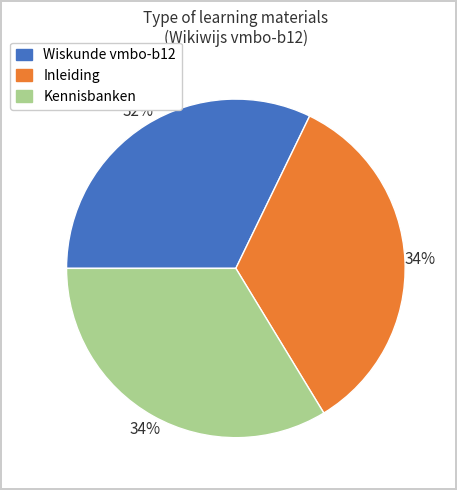

What percentage is the Kennisbanken slice, to the nearest percent?

34%